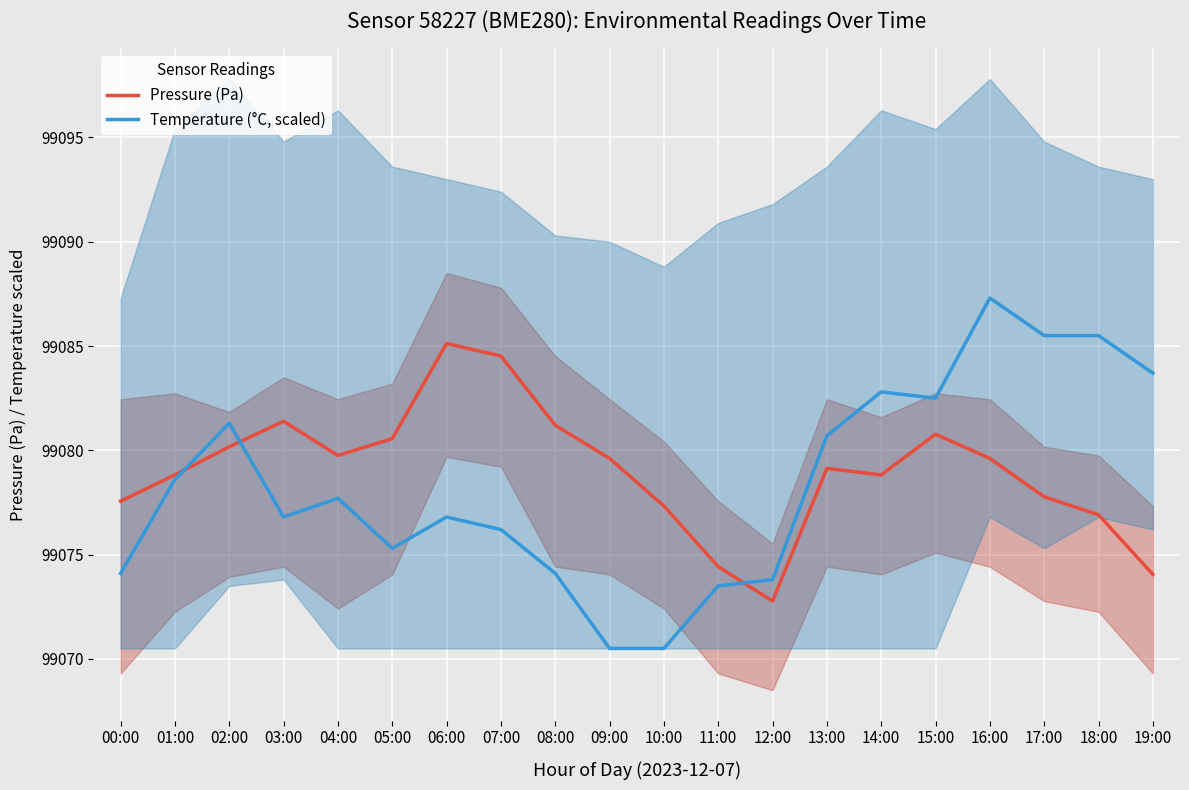

What is the difference between the maximum and minimum values in the Pressure (Pa) series?

12.3